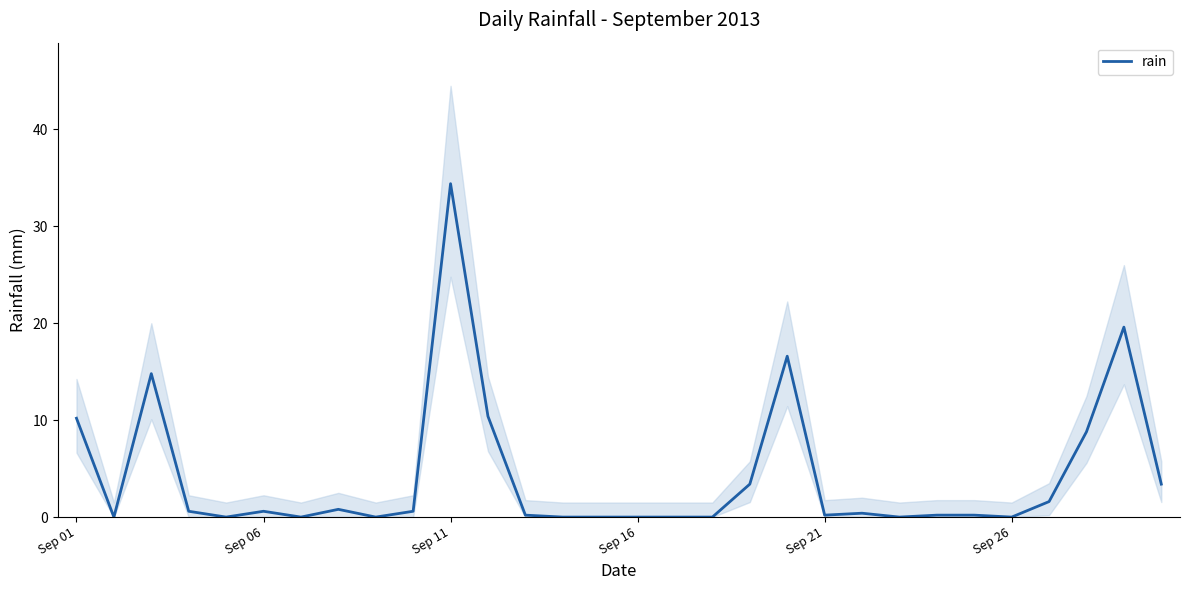

Is it true that the value at 22 is 23.1?

False